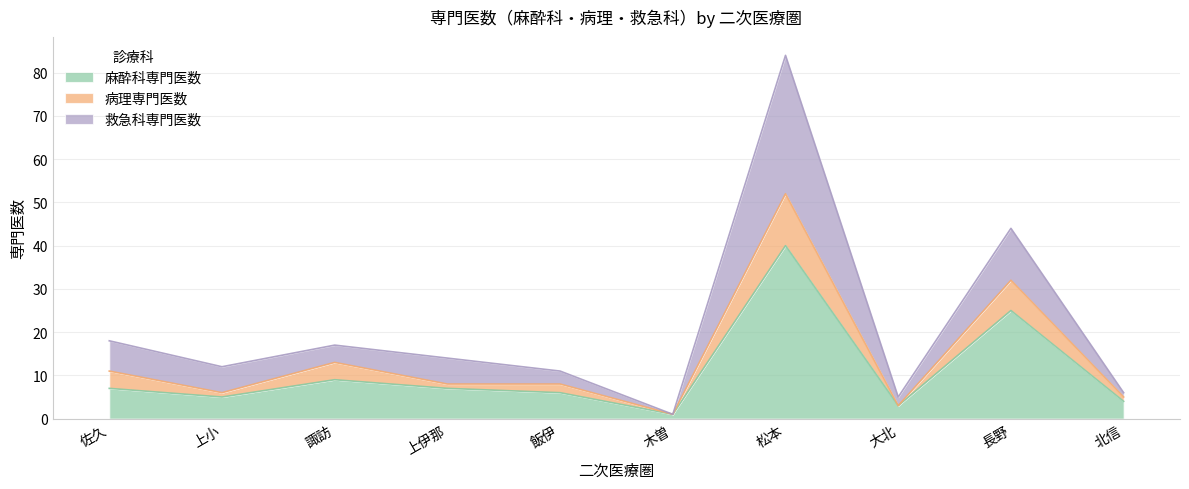

At which label is 麻酔科専門医数 closest to 20?

長野